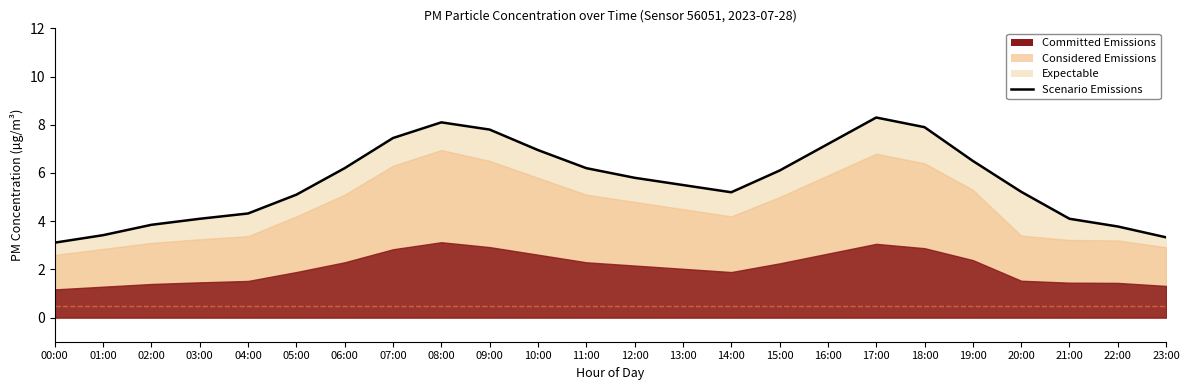

List the labels in order of value, smallest first.

00:00, 23:00, 01:00, 22:00, 02:00, 03:00, 21:00, 04:00, 05:00, 14:00, 20:00, 13:00, 12:00, 15:00, 06:00, 11:00, 19:00, 10:00, 16:00, 07:00, 09:00, 18:00, 08:00, 17:00